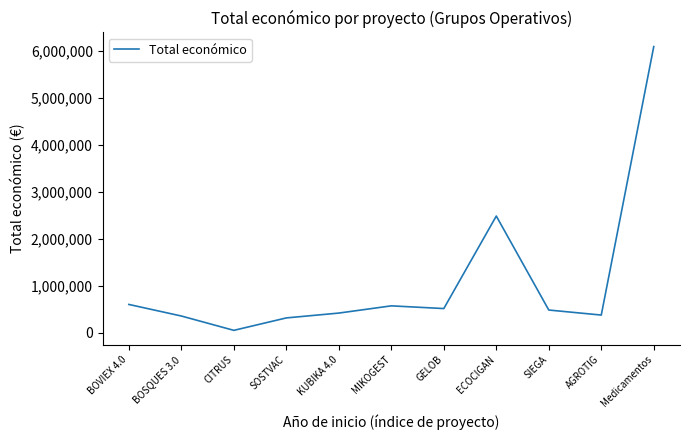

How many categories are shown in the chart?

11